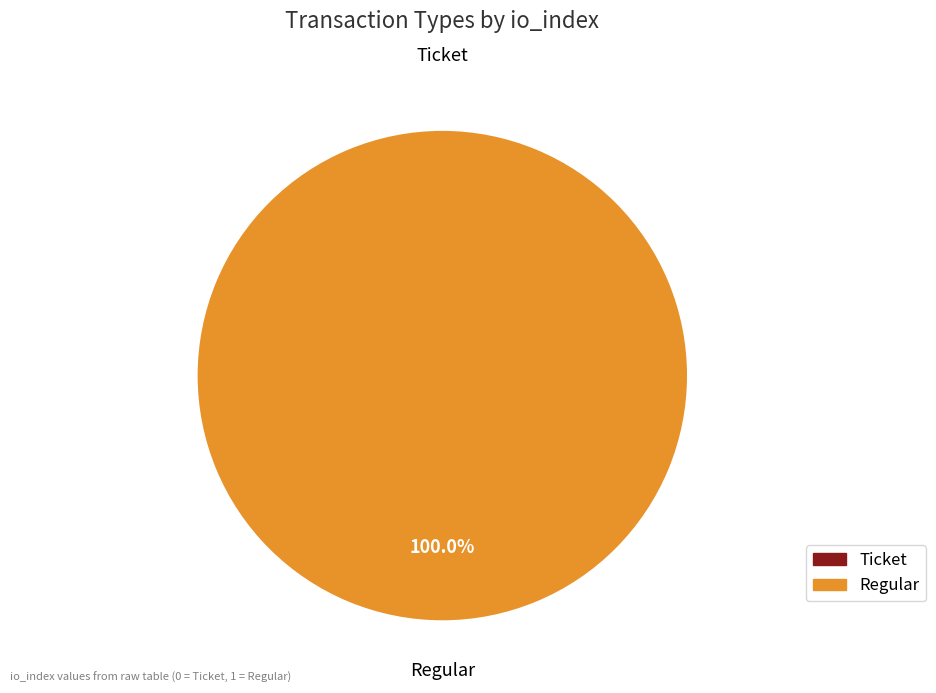

To the nearest percent, what is the difference between the largest and smallest slice percentages?

100%